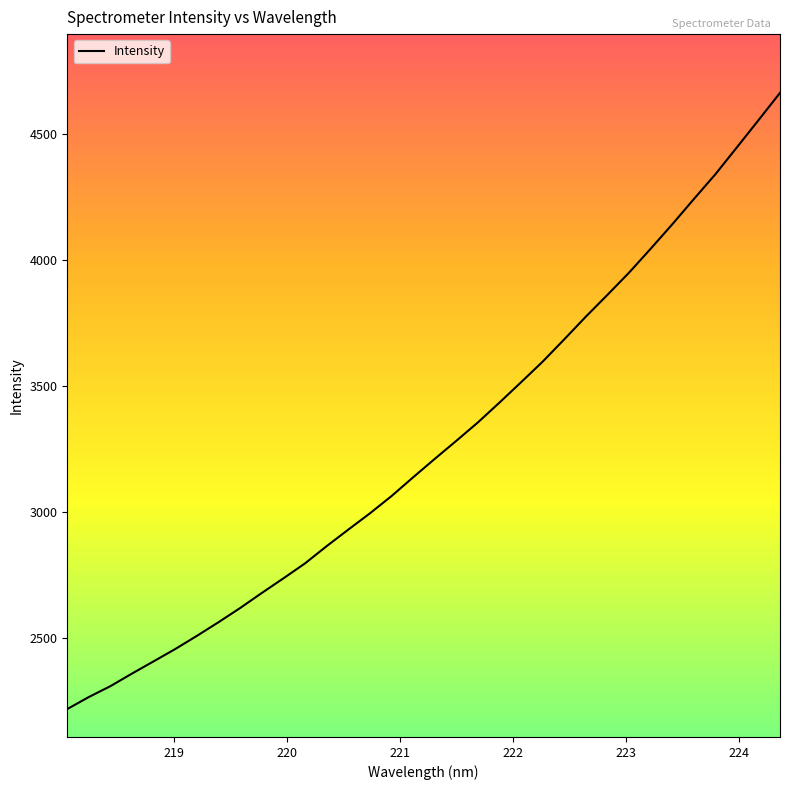

How many lines are shown in the chart?

1